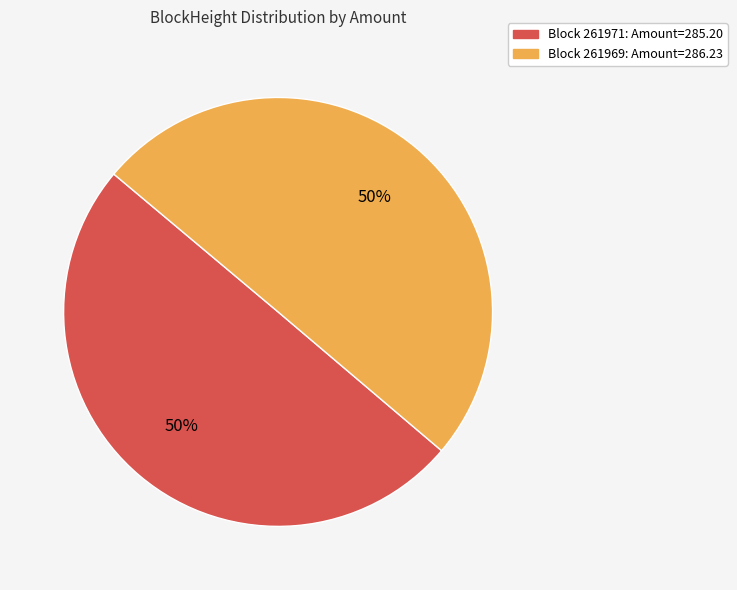

How many slices are in this pie chart?

2